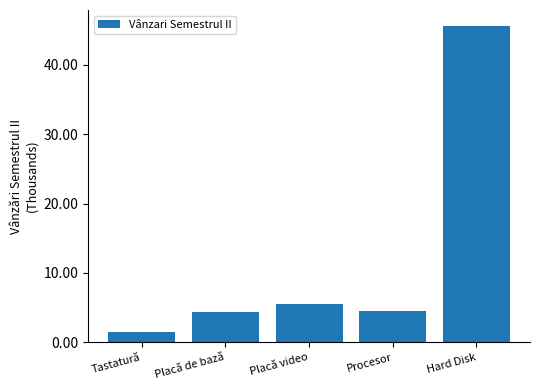

The value at Hard Disk is 45.6. True or false?

True